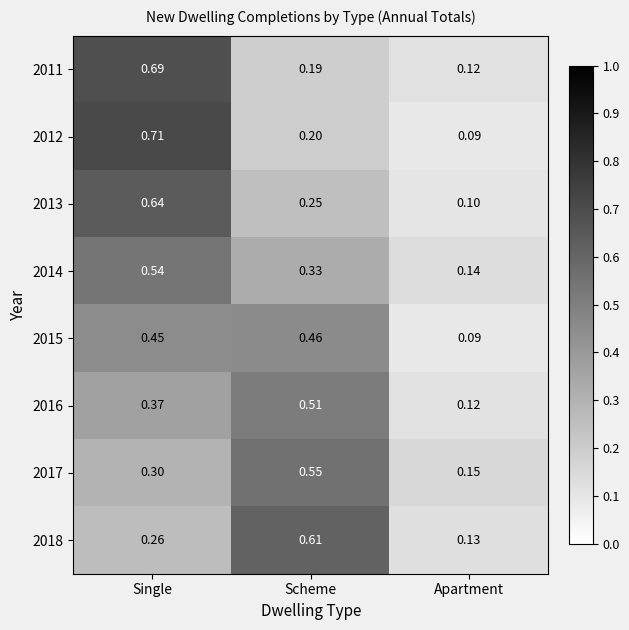

Is the value of 2017 at Scheme greater than the value of 2018 at Apartment?

Yes